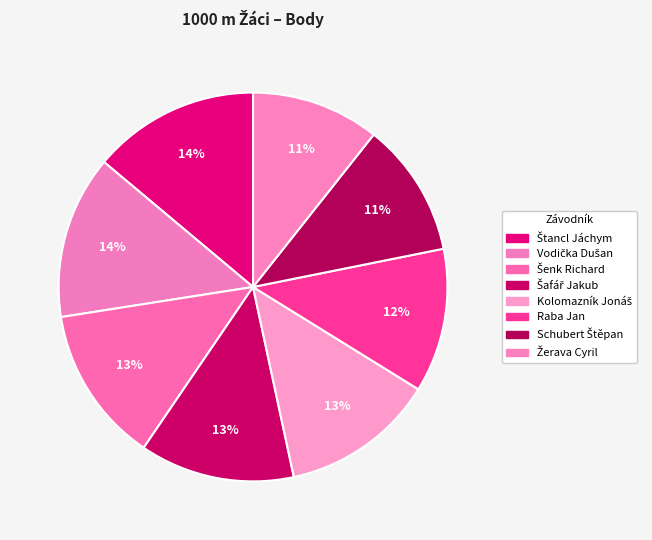

How many slices are in this pie chart?

8